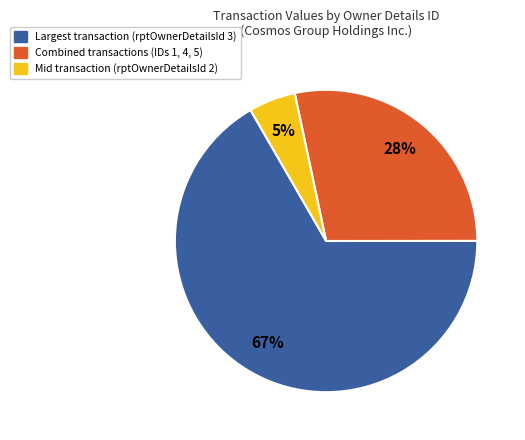

To the nearest percent, what is the difference between the largest and smallest slice percentages?

62%